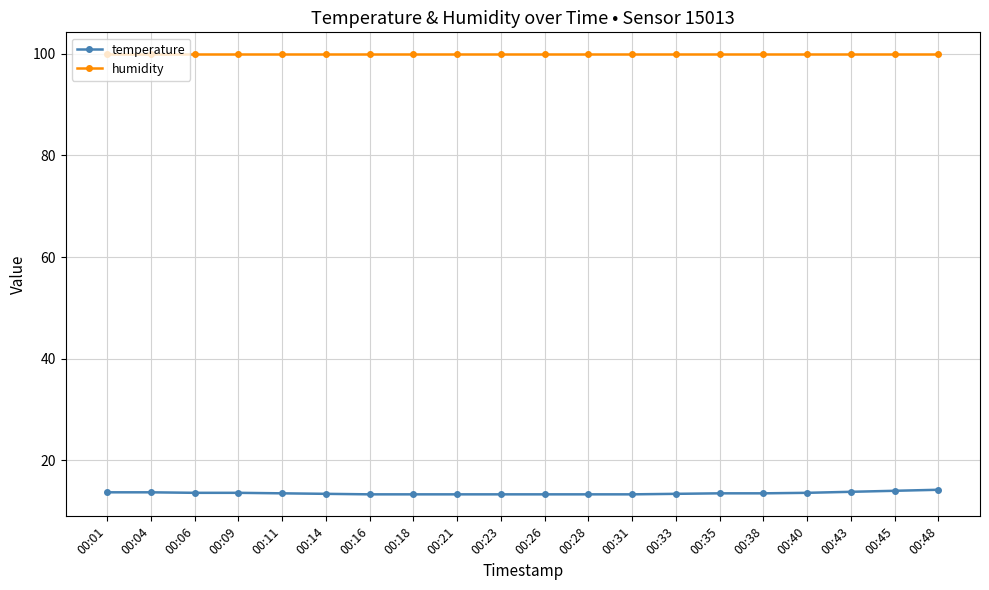

What is the minimum value shown in the chart?

13.3